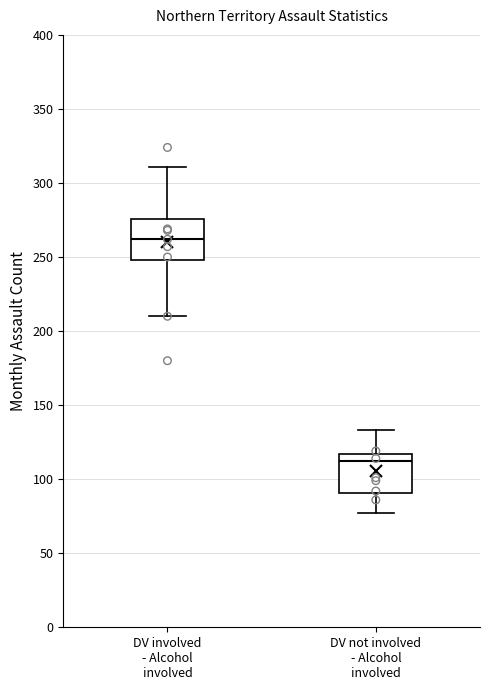

Which box's median line is the highest?

DV involved - Alcohol involved